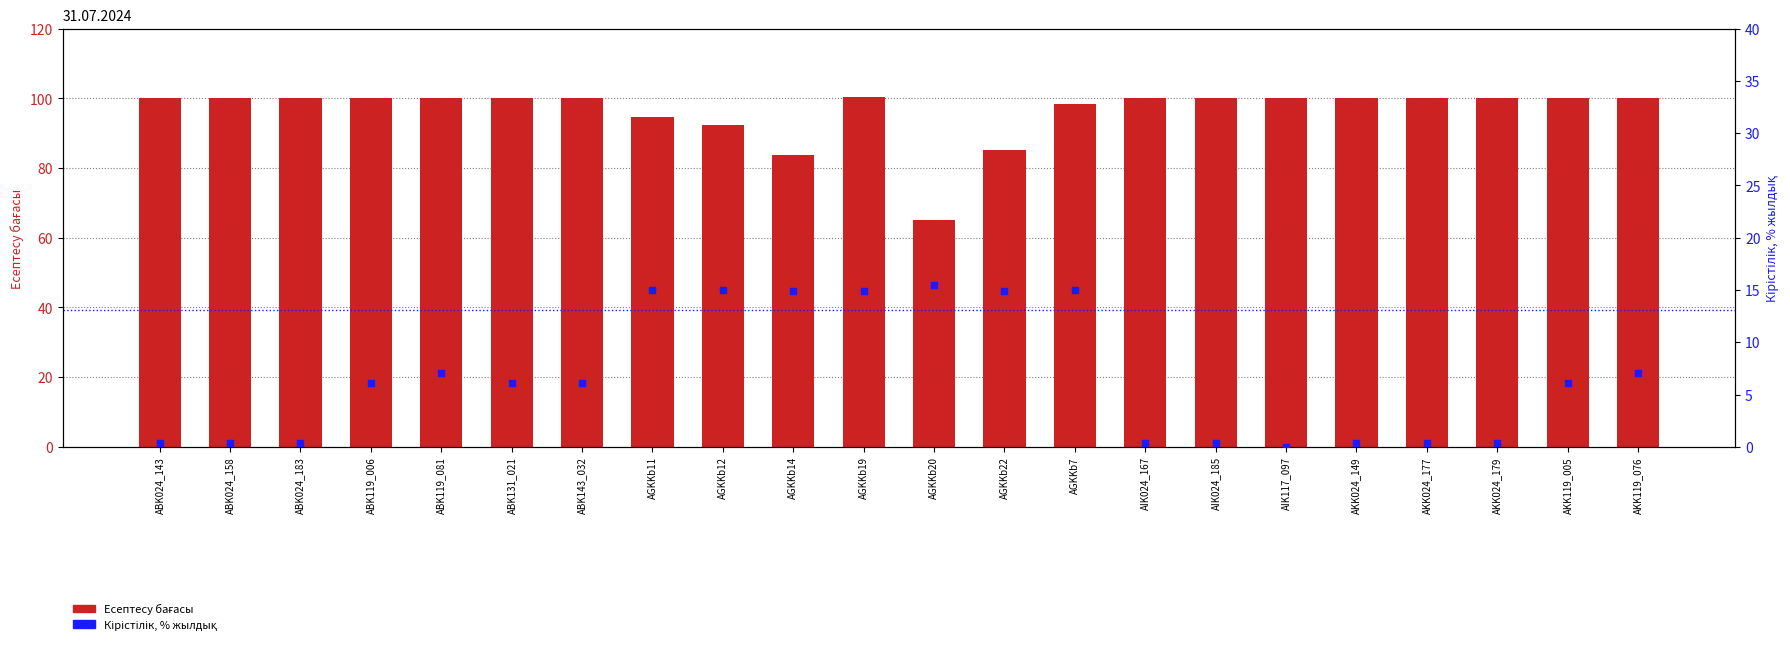

At how many categories does at least one series exceed 10?

22